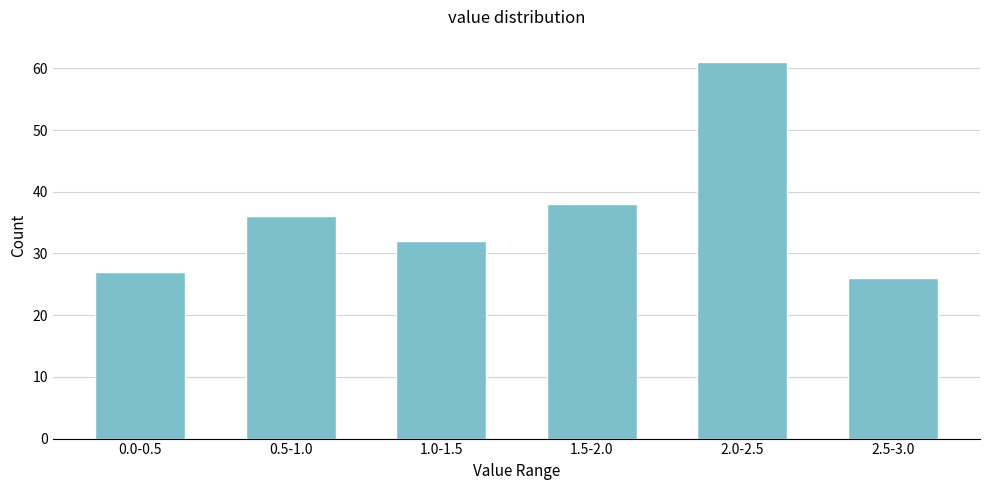

Reading left to right, transcribe all the data shown in this chart.

27	36	32	38	61	26